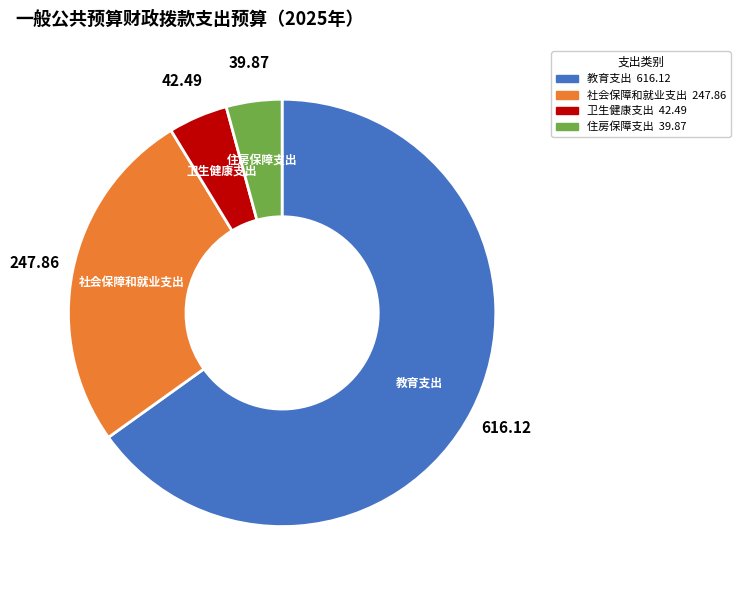

Which category has the biggest portion of the pie?

教育支出